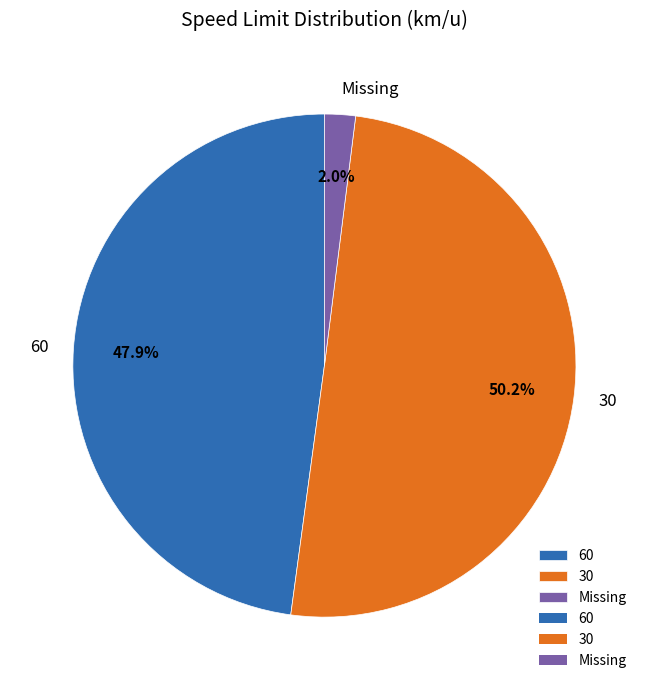

Which has a higher value, 60 or Missing?

60